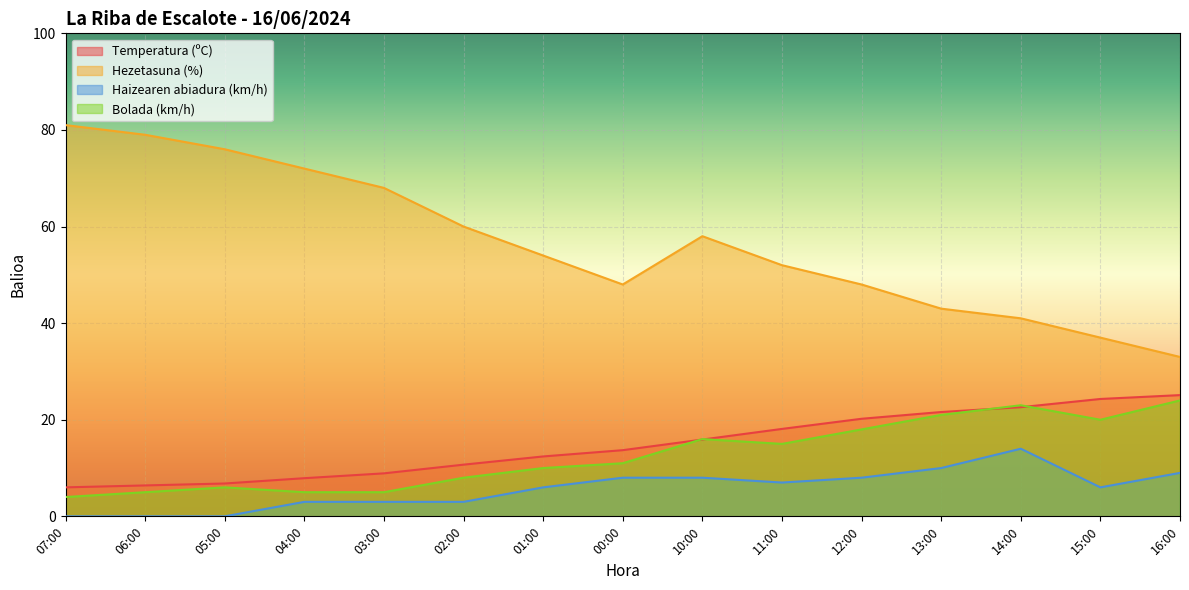

True or false: Temperatura (ºC) and Hezetasuna (%) cross at least once.

False